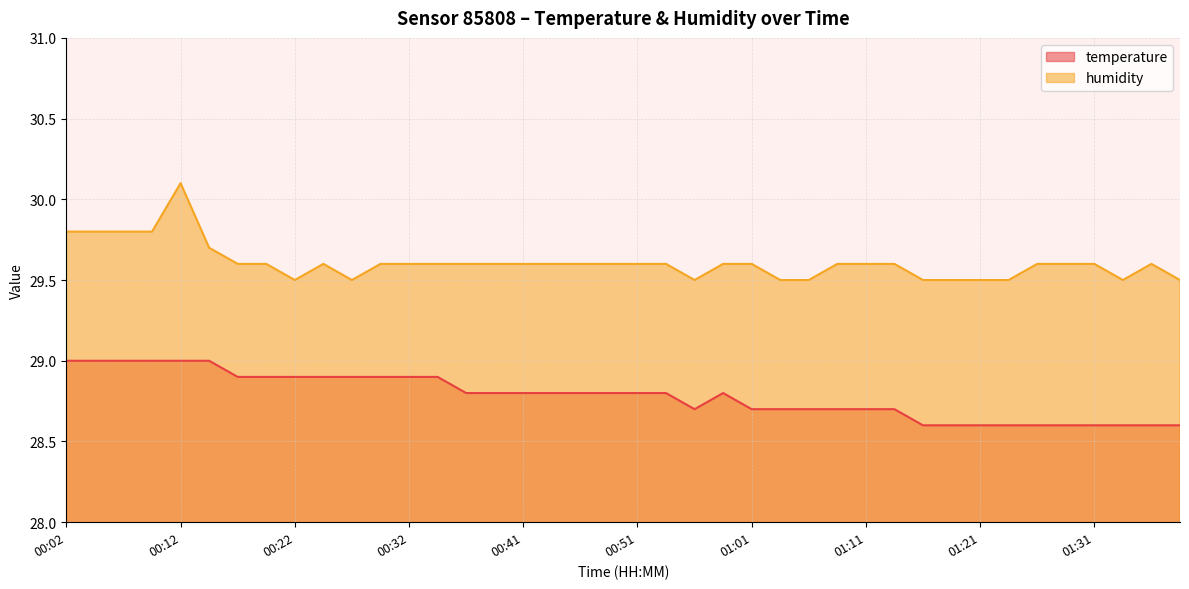

Which series has the largest total across all categories?

humidity